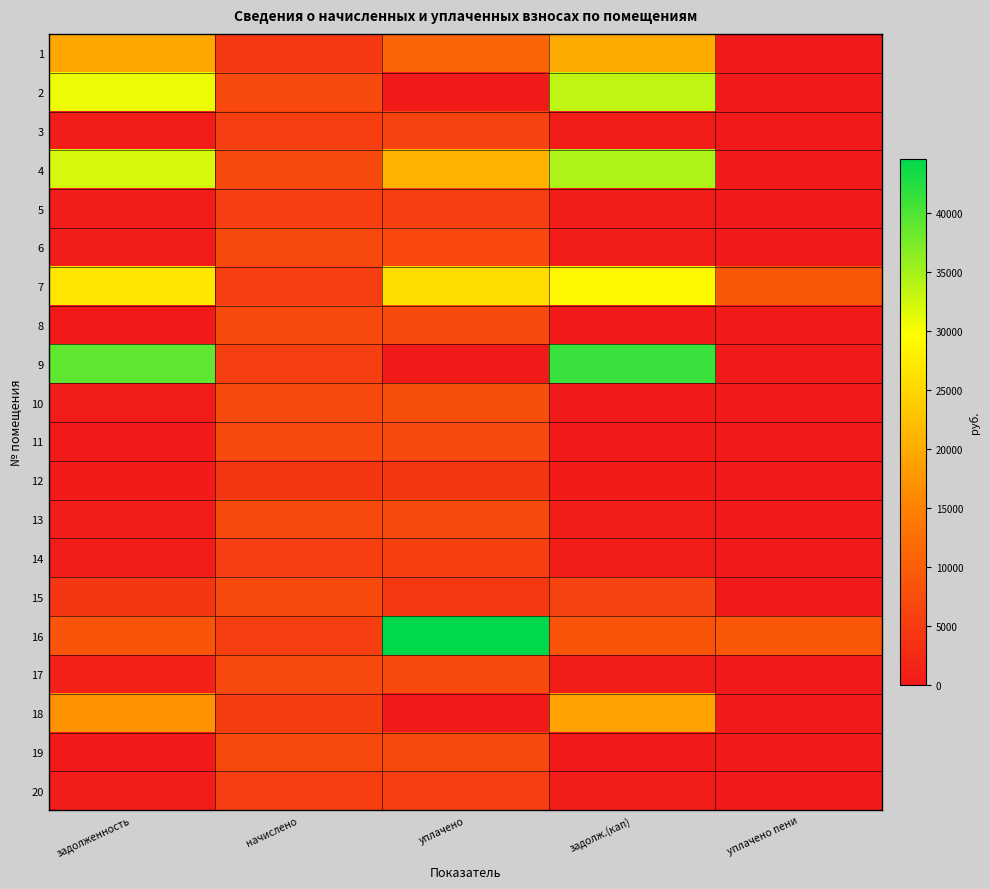

What is the spread (max minus min) of values at уплачено?

44610.5